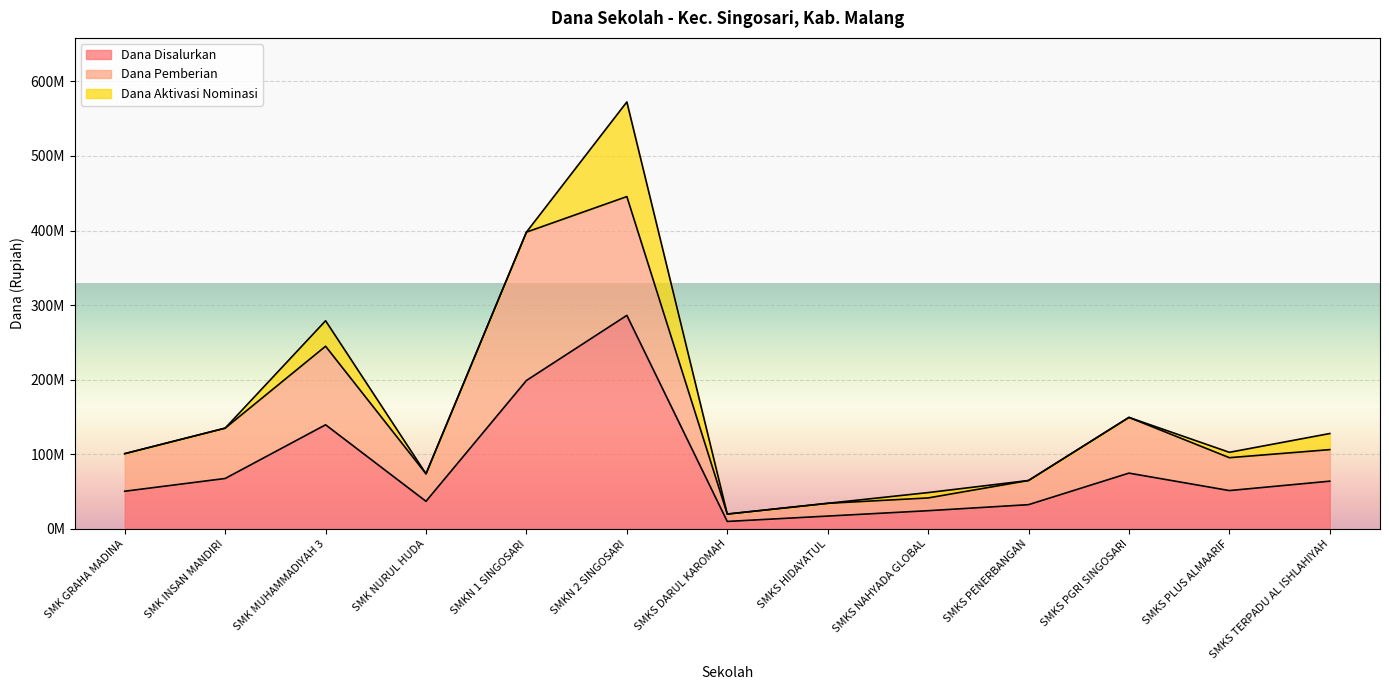

The Dana Pemberian series shows 26914287 at SMKS PGRI SINGOSARI. True or false?

False